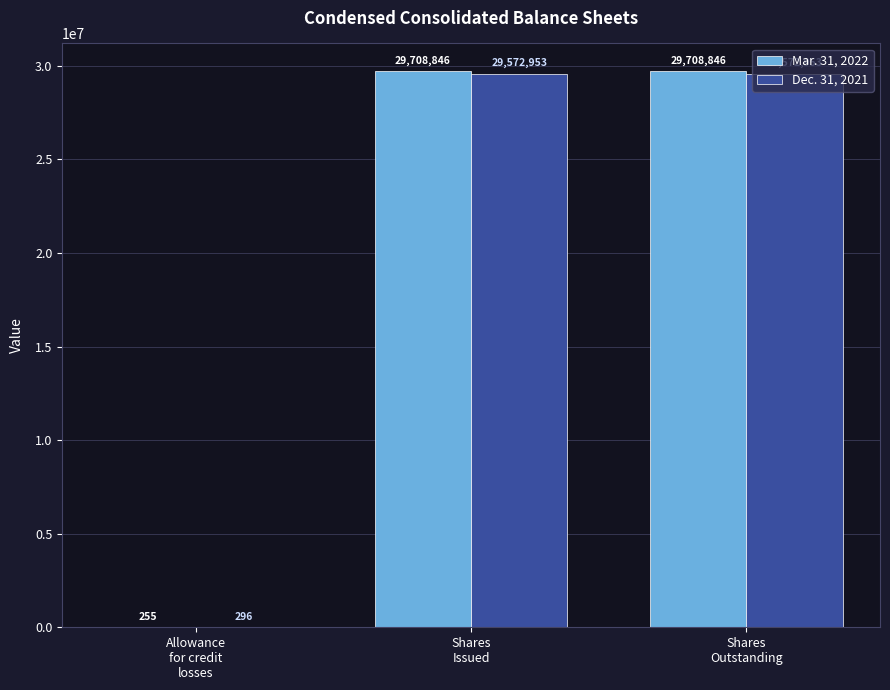

What is the sum of all Dec. 31, 2021 values?

59146202